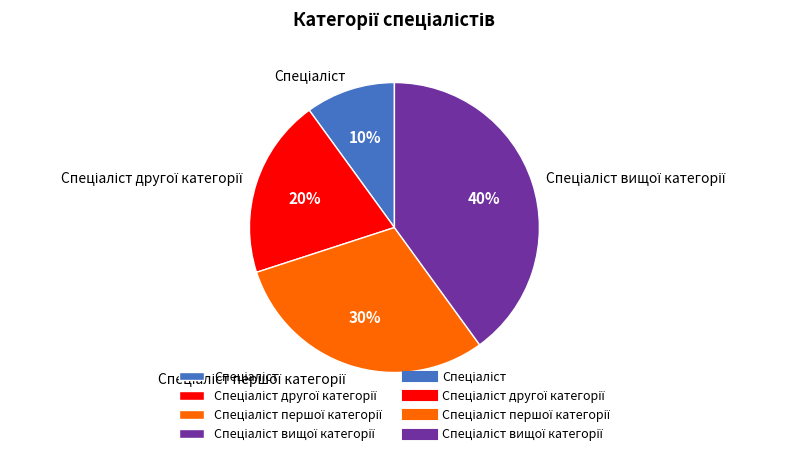

To the nearest percent, what is the difference between the largest and smallest slice percentages?

30%